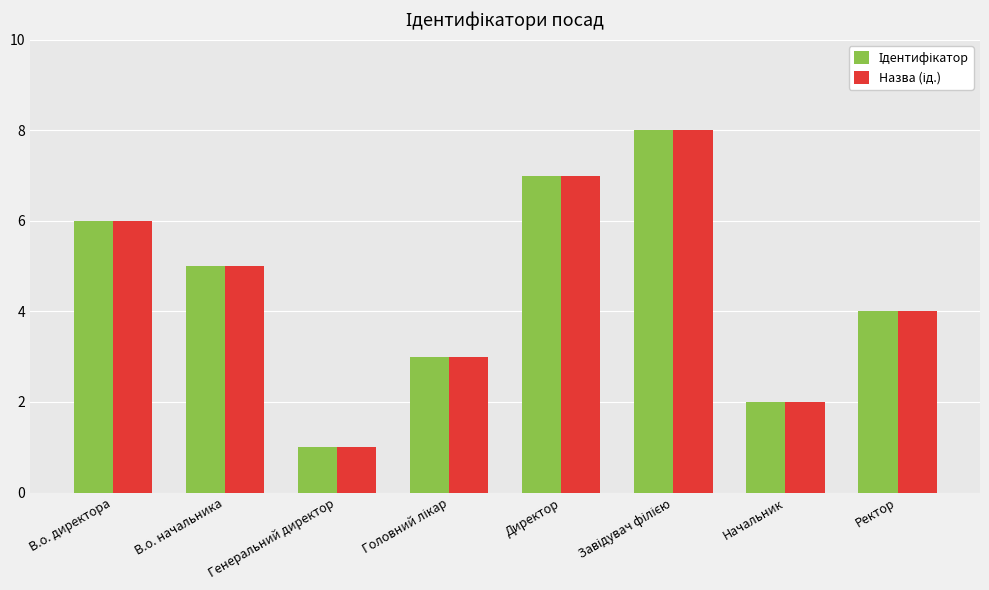

What is the total value across all series at Начальник?

4